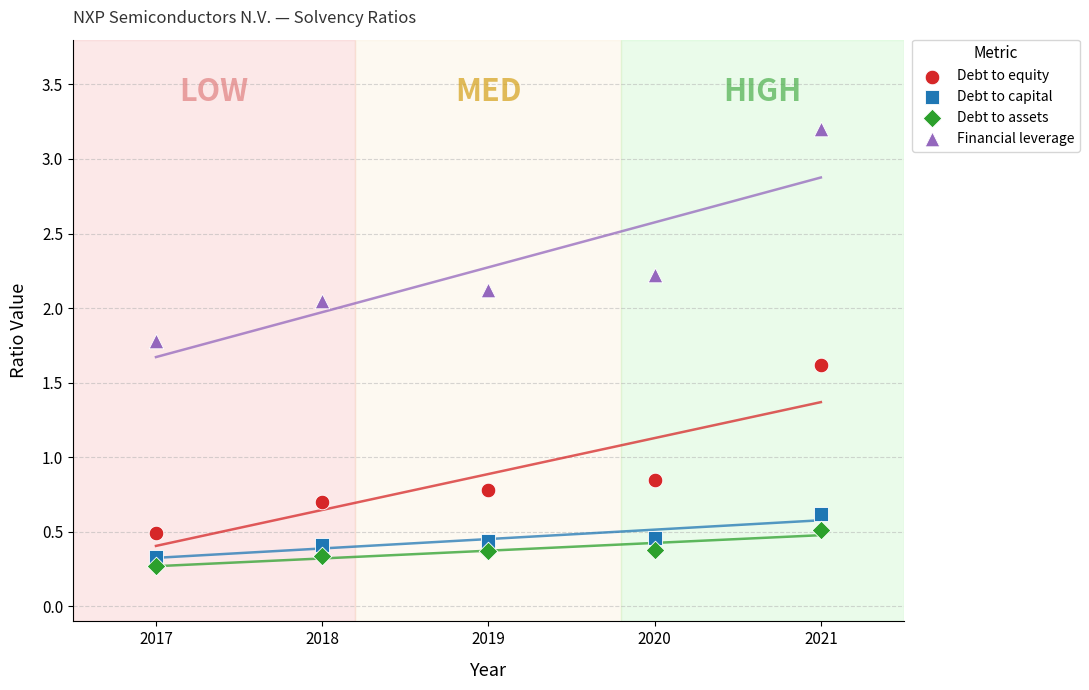

Across all data points, what is the range of X values (max minus min)?

4.0